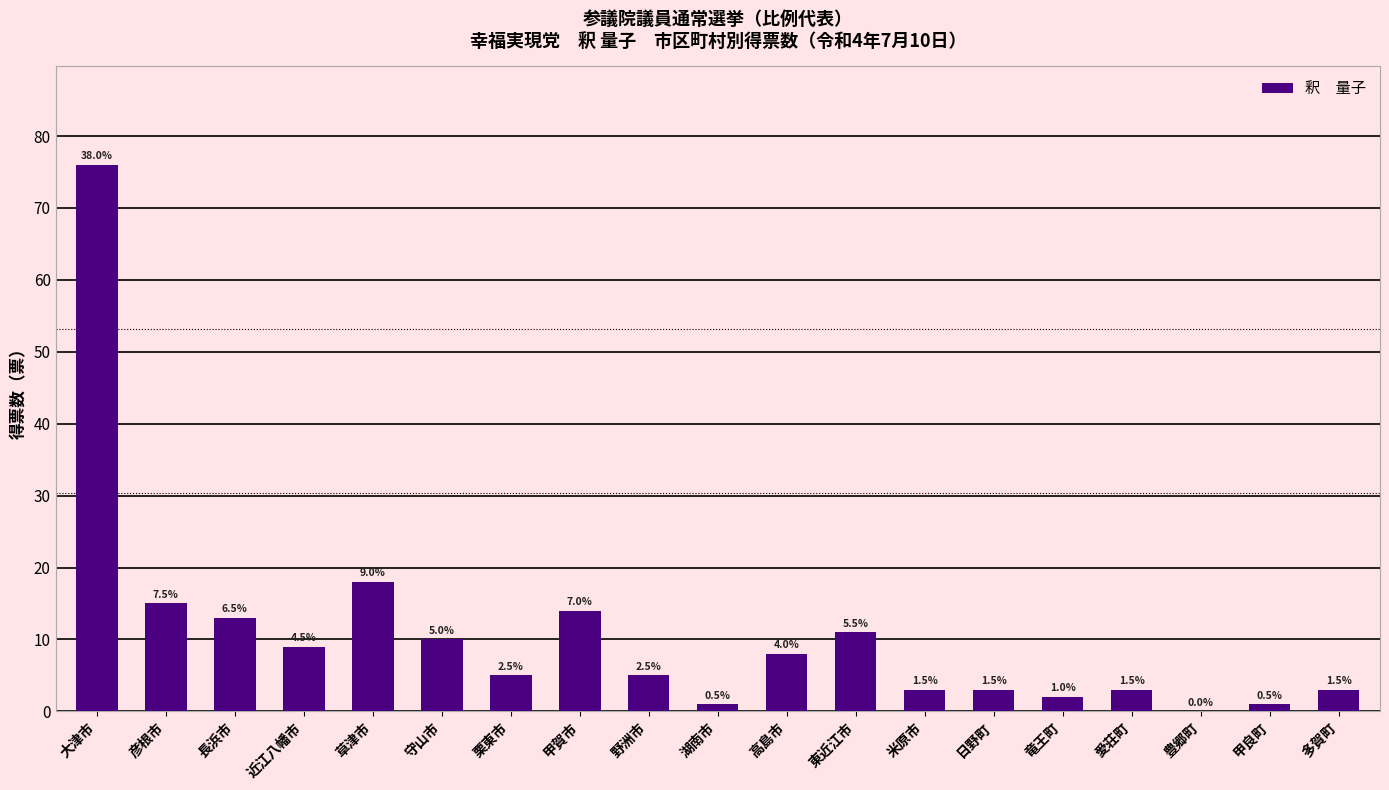

What is the sum of the values at 愛荘町 and 草津市?

21